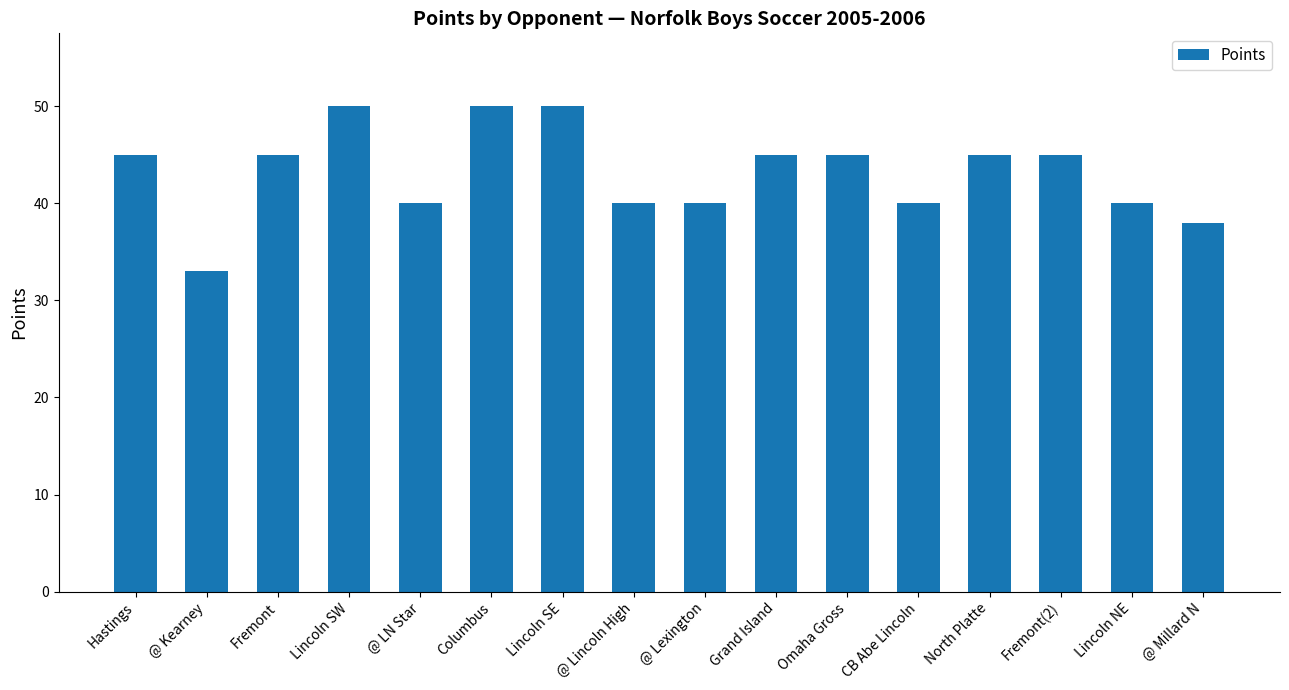

What is the difference between the second highest and minimum values?

17